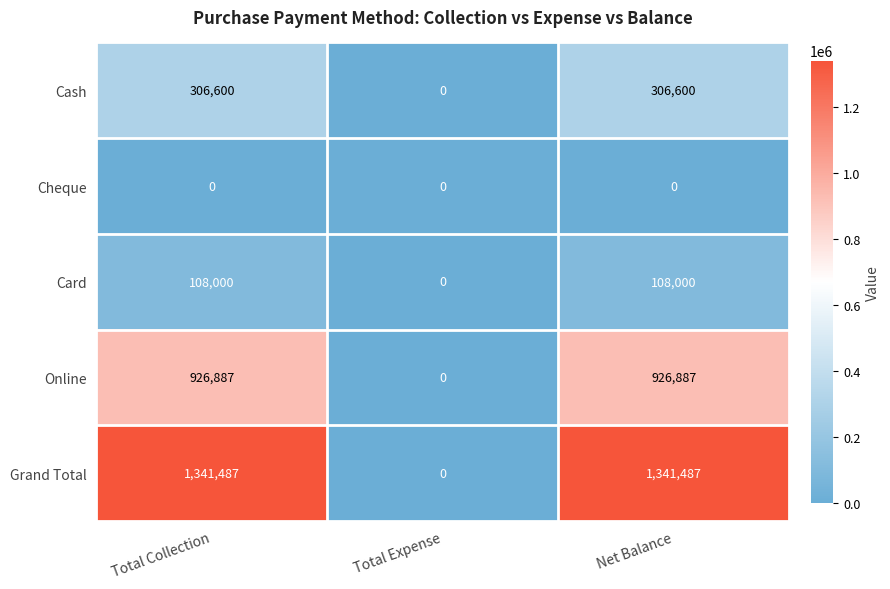

Which series has the largest range (max minus min)?

Grand Total